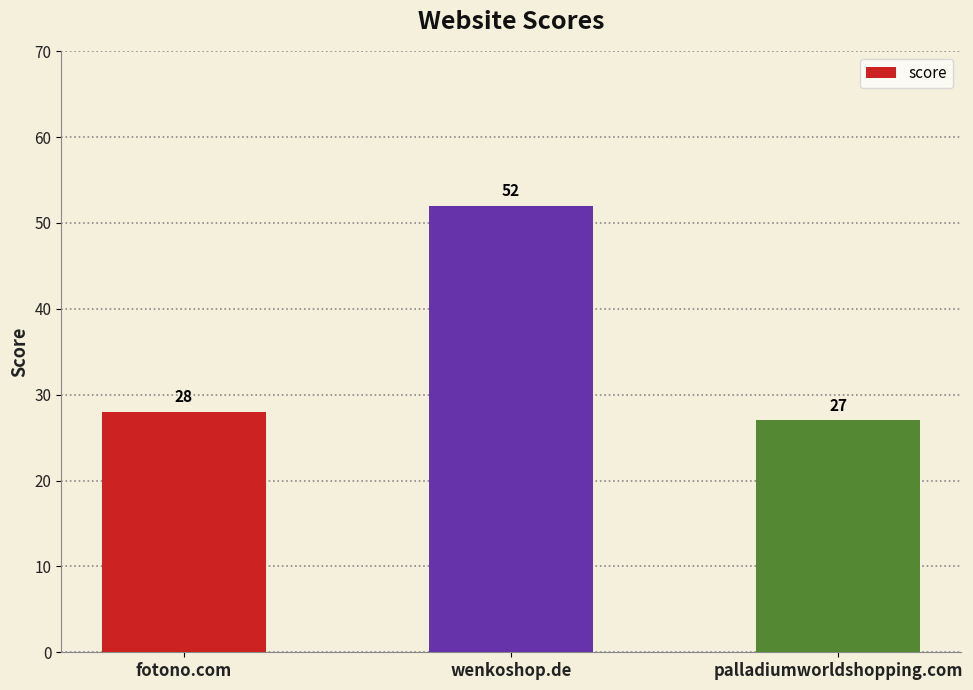

What is the average value?

36